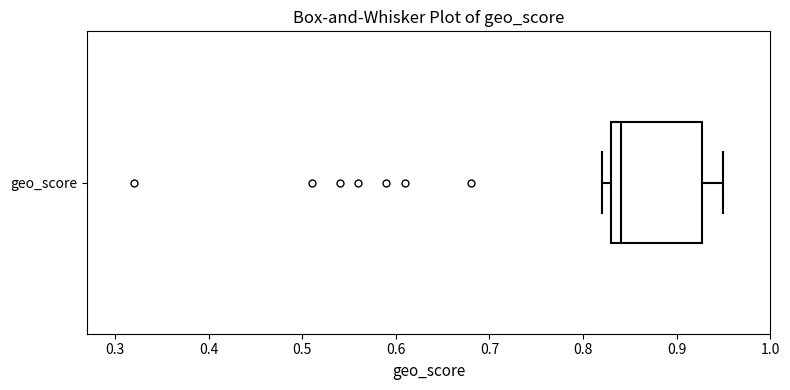

Transcribe this box plot: give where the median line is, the range the box spans, and where the two whiskers end, as read against the x-axis. The values are not printed on the chart, so give them approximately, as read against the axis.

median 0.84, box 0.83 to 0.93, whiskers 0.82 to 0.95